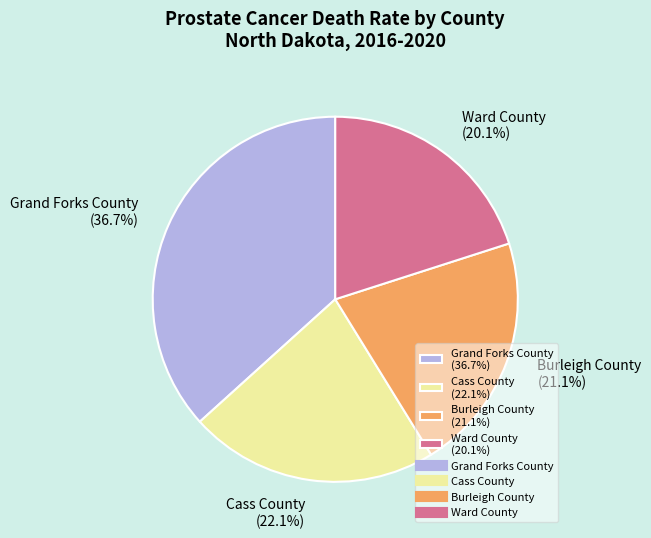

Count the number of slices in the pie.

4